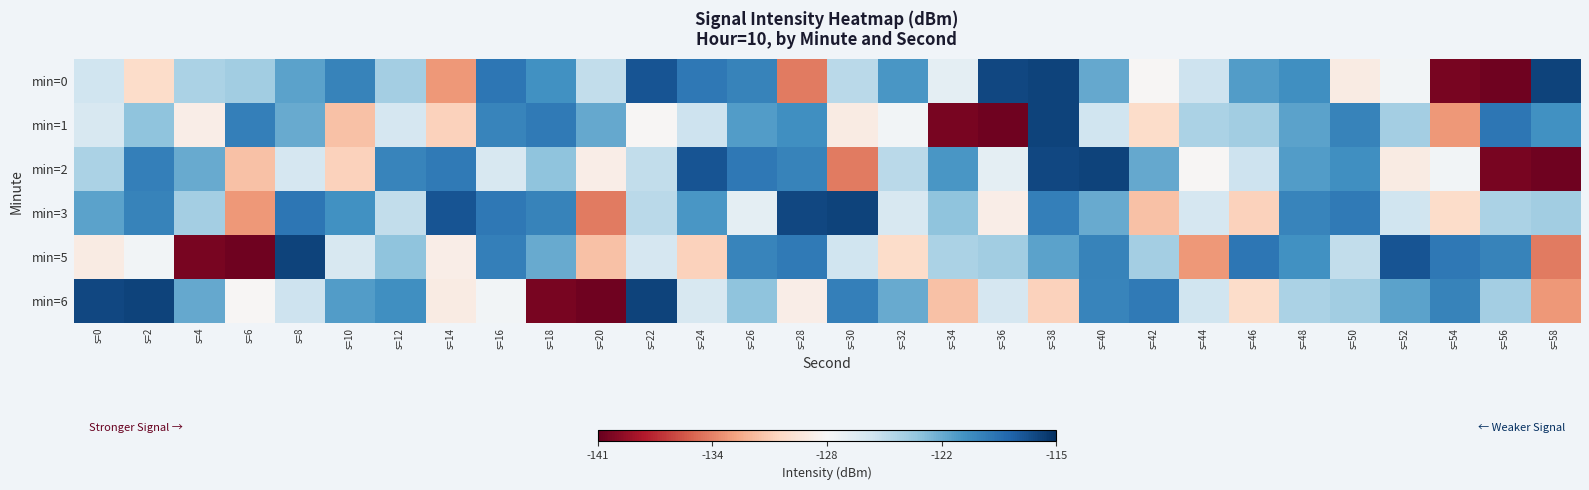

How many categories are shown in the chart?

30